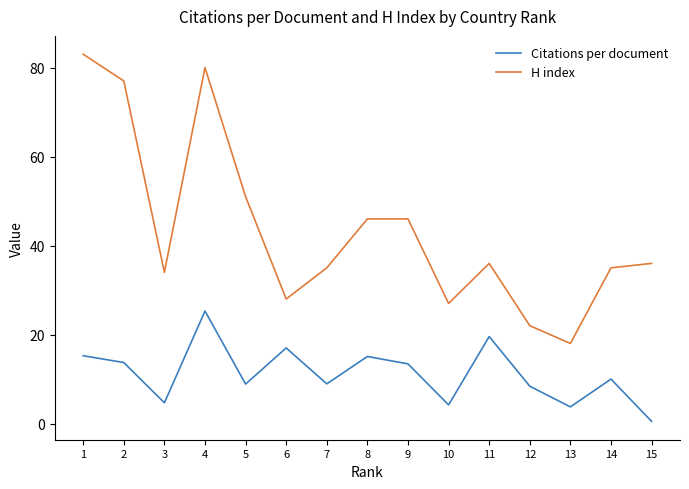

At 3, list the series in order from largest to smallest.

H index, Citations per document